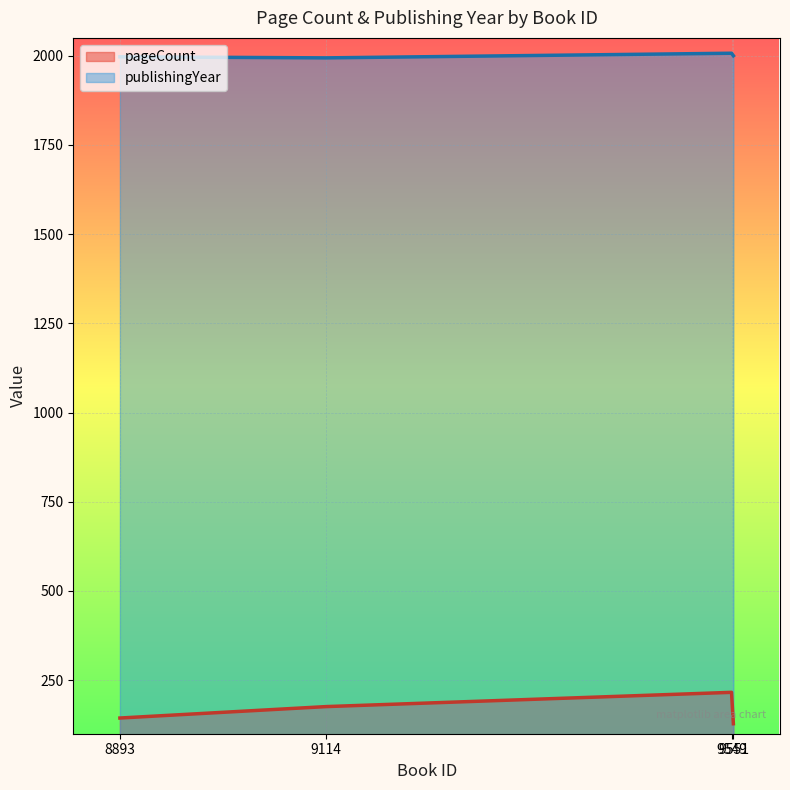

Which category has the highest value in the publishingYear series?

9549